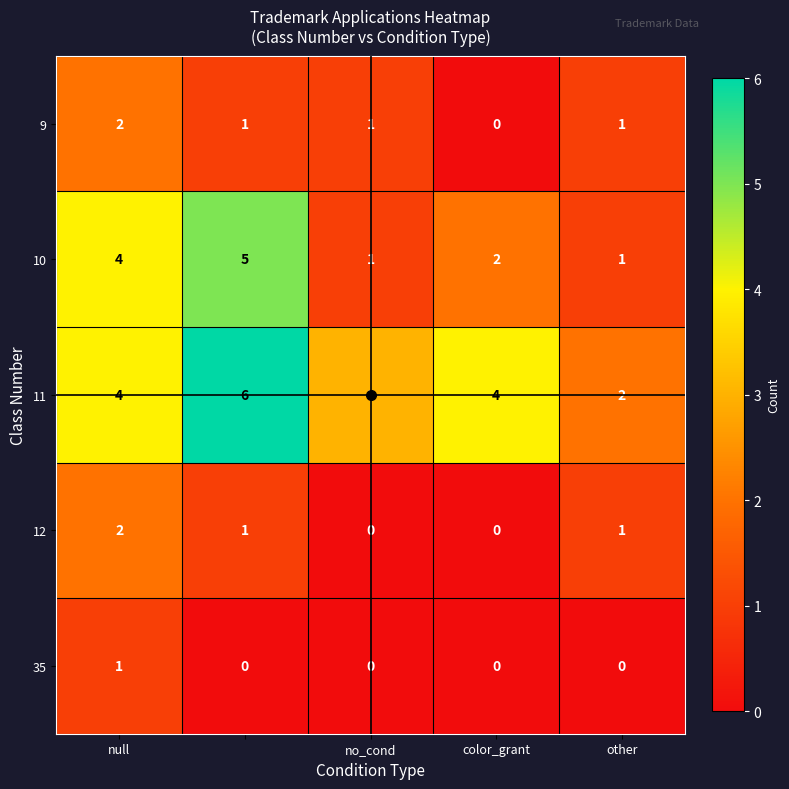

What is the sum of all 12 values?

4